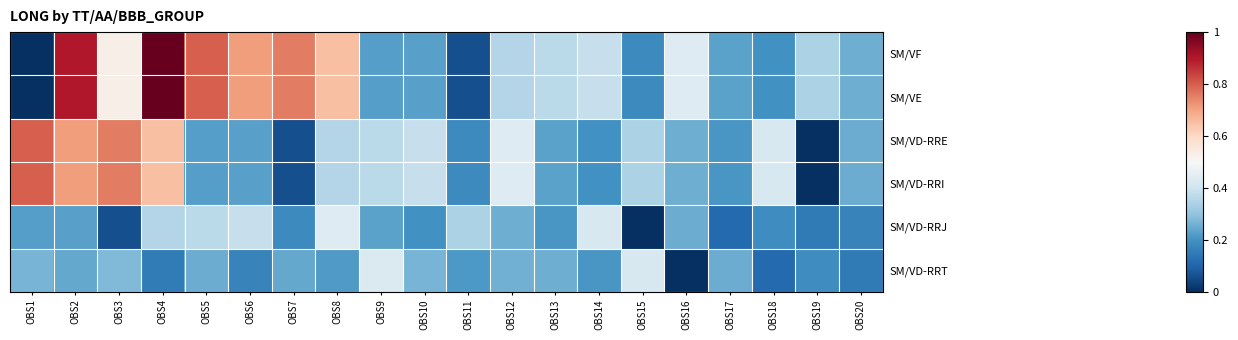

Reading left to right, extract all data points from this chart.

SM/VF: OBS1=-0.3	OBS2=0.9	OBS3=0.5	OBS4=1.0	OBS5=0.8	OBS6=0.7	OBS7=0.8	OBS8=0.7	OBS9=0.2	OBS10=0.2	OBS11=0.1	OBS12=0.4	OBS13=0.4	OBS14=0.4	OBS15=0.2	OBS16=0.4	OBS17=0.2	OBS18=0.2	OBS19=0.3	OBS20=0.3
SM/VE: OBS1=-0.3	OBS2=0.9	OBS3=0.5	OBS4=1.0	OBS5=0.8	OBS6=0.7	OBS7=0.8	OBS8=0.7	OBS9=0.2	OBS10=0.2	OBS11=0.1	OBS12=0.4	OBS13=0.4	OBS14=0.4	OBS15=0.2	OBS16=0.4	OBS17=0.2	OBS18=0.2	OBS19=0.3	OBS20=0.3
SM/VD-RRE: OBS1=0.8	OBS2=0.7	OBS3=0.8	OBS4=0.7	OBS5=0.2	OBS6=0.2	OBS7=0.1	OBS8=0.4	OBS9=0.4	OBS10=0.4	OBS11=0.2	OBS12=0.4	OBS13=0.2	OBS14=0.2	OBS15=0.3	OBS16=0.3	OBS17=0.2	OBS18=0.4	OBS19=0.0	OBS20=0.3
SM/VD-RRI: OBS1=0.8	OBS2=0.7	OBS3=0.8	OBS4=0.7	OBS5=0.2	OBS6=0.2	OBS7=0.1	OBS8=0.4	OBS9=0.4	OBS10=0.4	OBS11=0.2	OBS12=0.4	OBS13=0.2	OBS14=0.2	OBS15=0.3	OBS16=0.3	OBS17=0.2	OBS18=0.4	OBS19=0.0	OBS20=0.3
SM/VD-RRJ: OBS1=0.2	OBS2=0.2	OBS3=0.1	OBS4=0.4	OBS5=0.4	OBS6=0.4	OBS7=0.2	OBS8=0.4	OBS9=0.2	OBS10=0.2	OBS11=0.3	OBS12=0.3	OBS13=0.2	OBS14=0.4	OBS15=0.0	OBS16=0.3	OBS17=0.1	OBS18=0.2	OBS19=0.1	OBS20=0.2
SM/VD-RRT: OBS1=0.3	OBS2=0.2	OBS3=0.3	OBS4=0.2	OBS5=0.3	OBS6=0.2	OBS7=0.2	OBS8=0.2	OBS9=0.4	OBS10=0.3	OBS11=0.2	OBS12=0.3	OBS13=0.3	OBS14=0.2	OBS15=0.4	OBS16=0.0	OBS17=0.3	OBS18=0.1	OBS19=0.2	OBS20=0.1